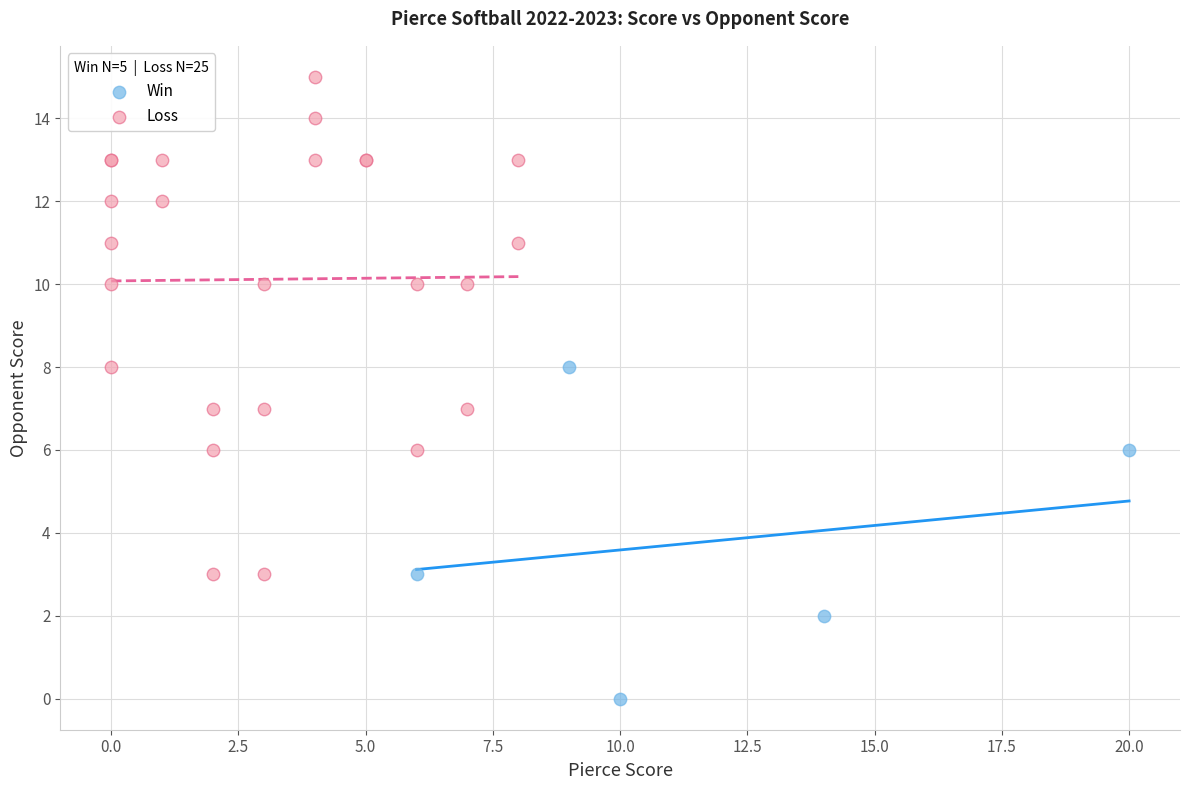

Which series contains the highest Y value?

Loss